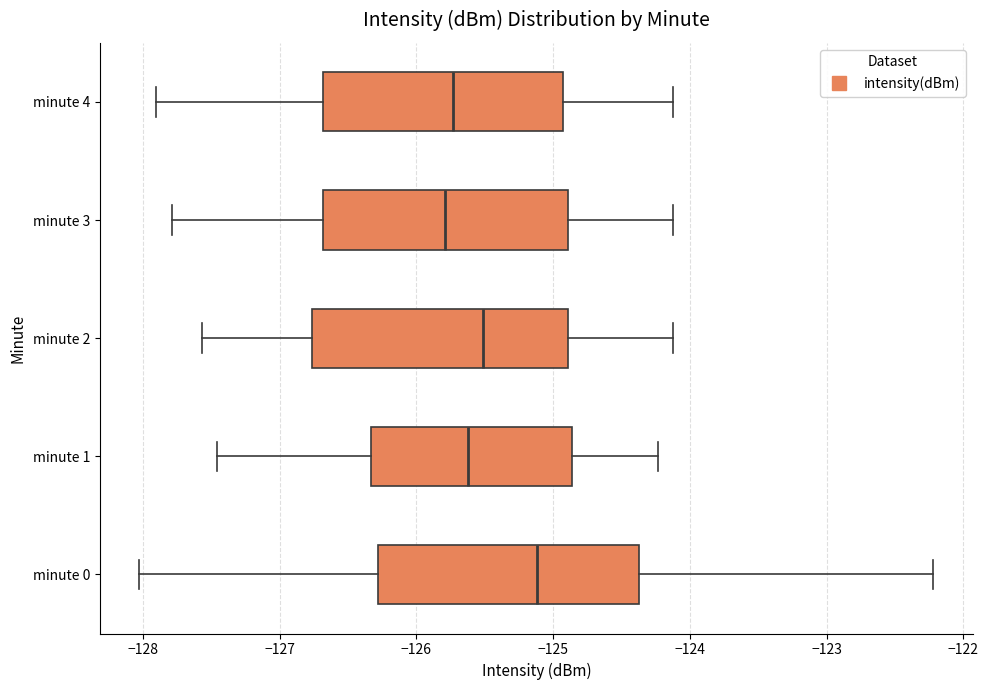

Reading bottom to top, transcribe this box plot: for each box, give where its median line is, the range the box spans, and where its two whiskers end, as read against the x-axis. The values are not printed on the chart, so give them approximately, as read against the axis.

minute 0: median -125.1, box -126.3 to -124.4, whiskers -128.0 to -122.2
minute 1: median -125.6, box -126.3 to -124.9, whiskers -127.5 to -124.2
minute 2: median -125.5, box -126.8 to -124.9, whiskers -127.6 to -124.1
minute 3: median -125.8, box -126.7 to -124.9, whiskers -127.8 to -124.1
minute 4: median -125.7, box -126.7 to -124.9, whiskers -127.9 to -124.1